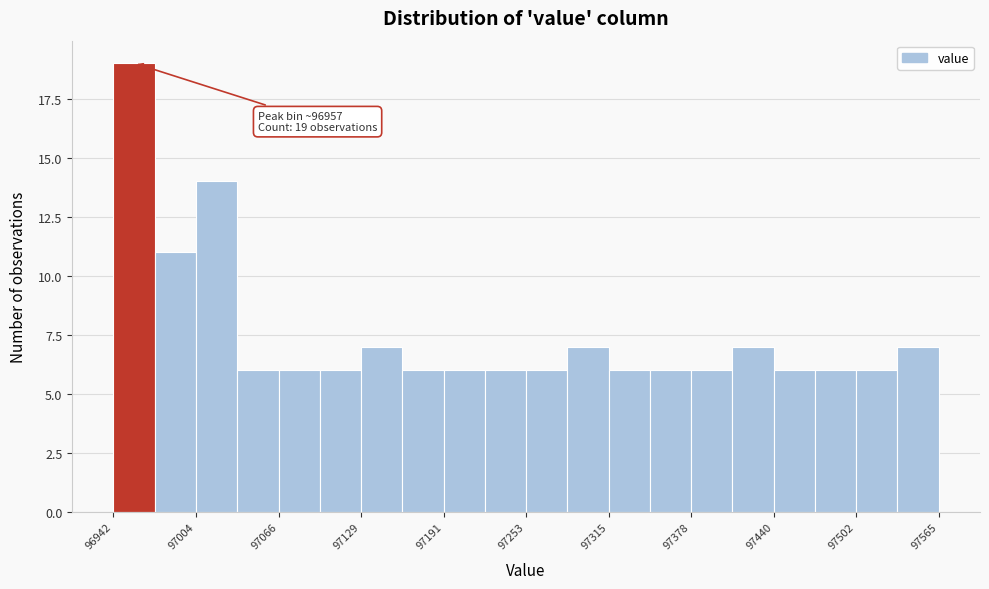

Around what value on the x-axis is the tallest bar? Give the approximate position of its centre, as read against the axis.

96960